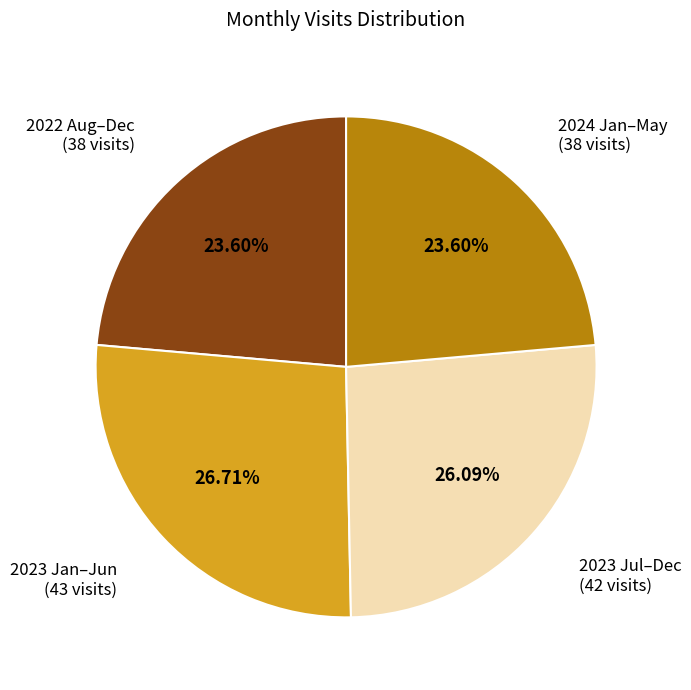

Does any single category account for the majority?

No